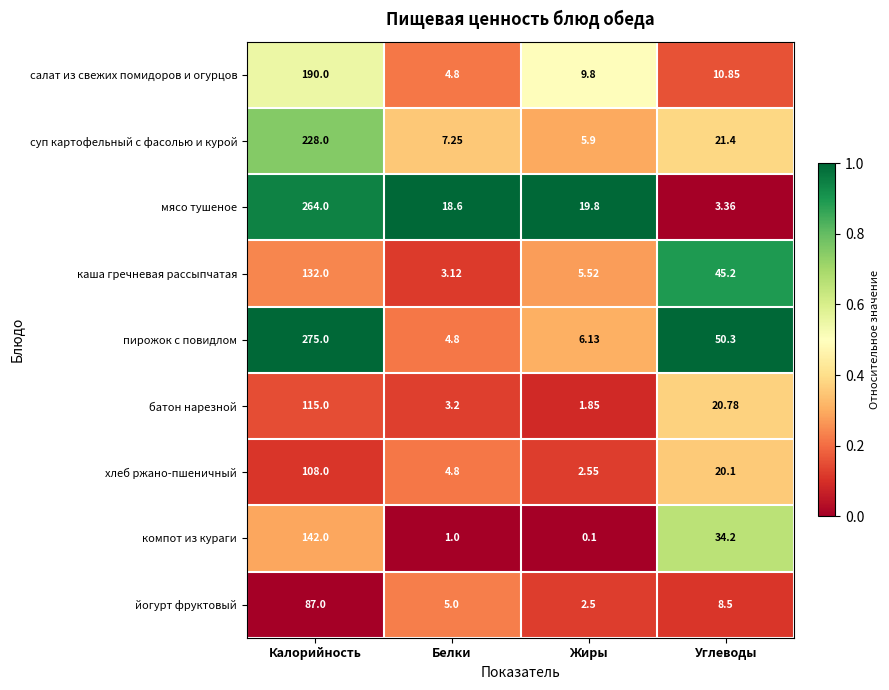

Where does the хлеб ржано-пшеничный series first go above 20?

Калорийность